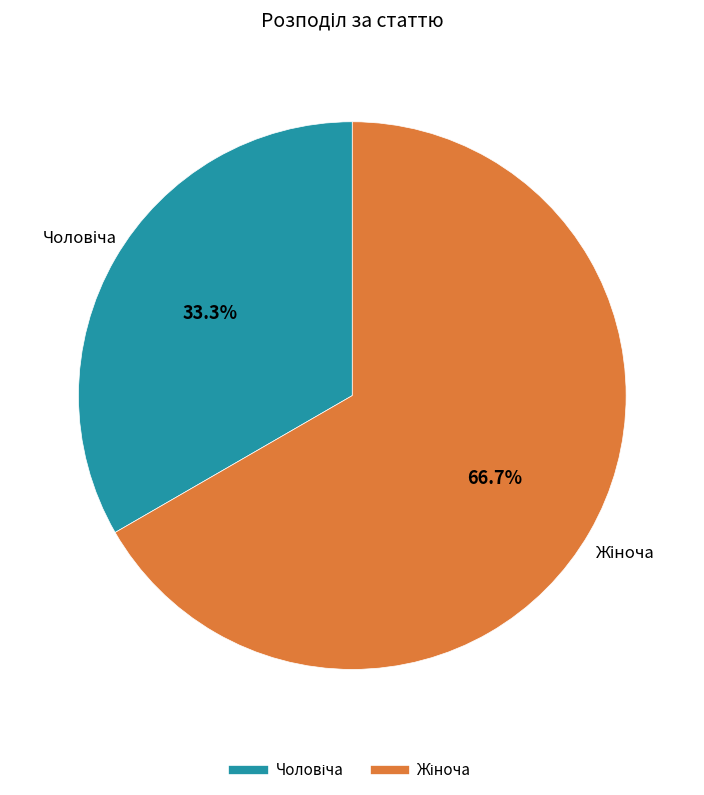

Is there any slice that represents more than half of the pie?

Yes